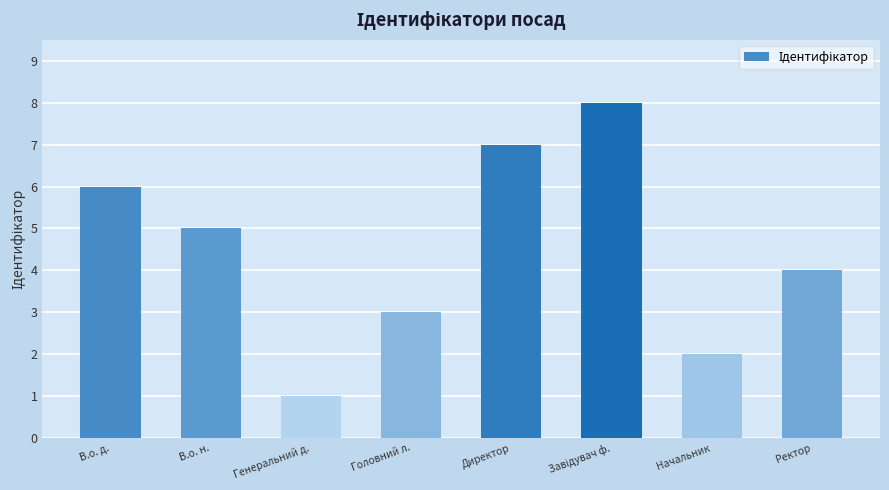

What is the difference between the values at В.о. д. and Директор?

1